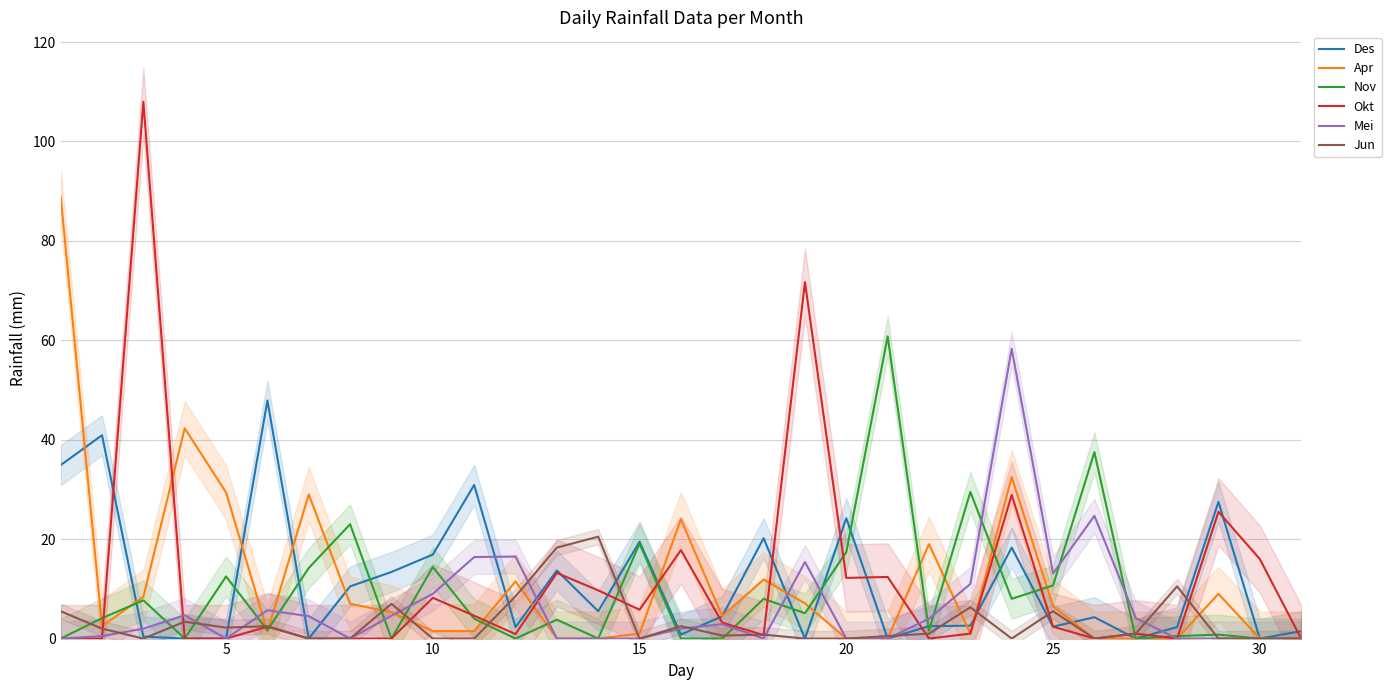

How many lines are shown in the chart?

6